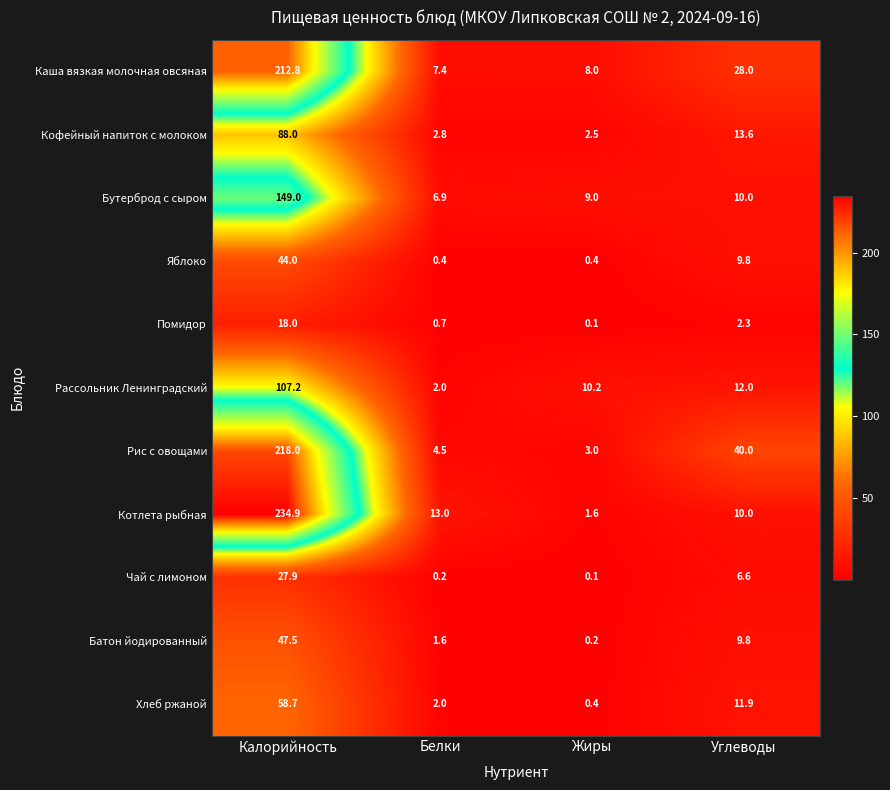

Is it true that Чай с лимоном equals 46.5 at Калорийность?

False